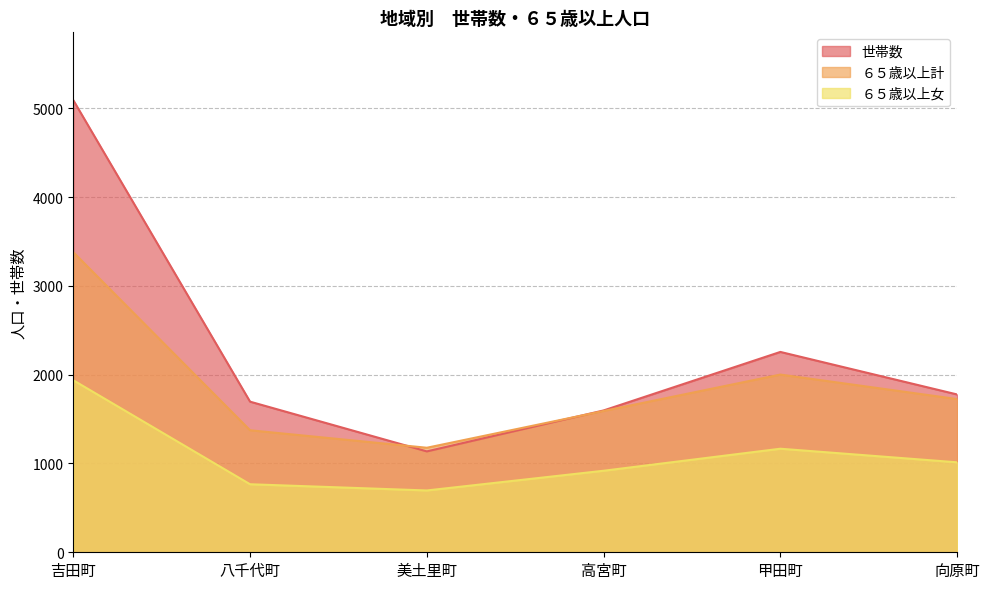

What is the sum of all 世帯数 values?

13553